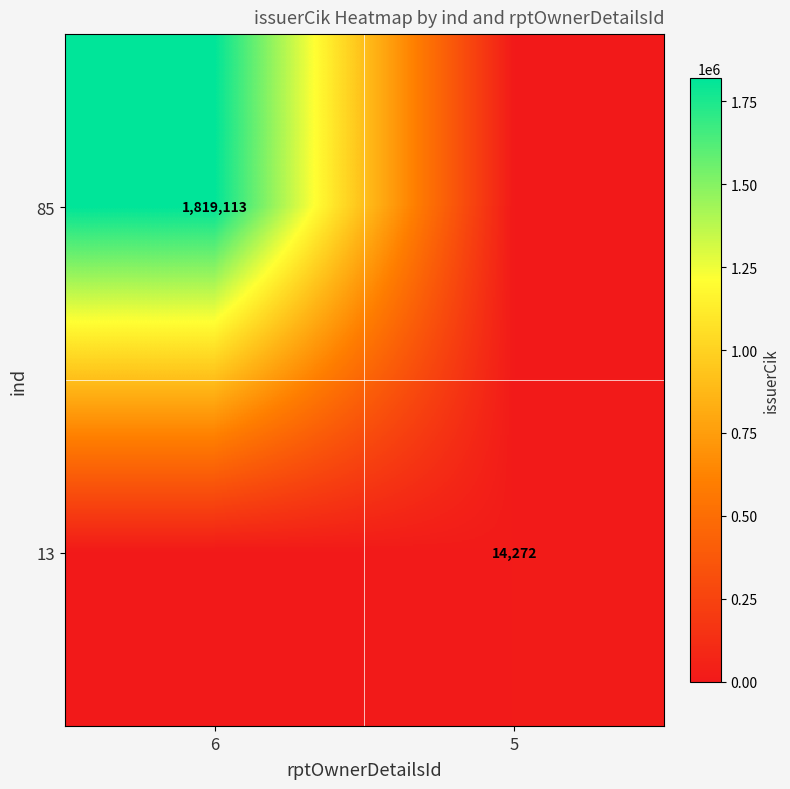

The value of 13 at 5 is 19681. True or false?

False